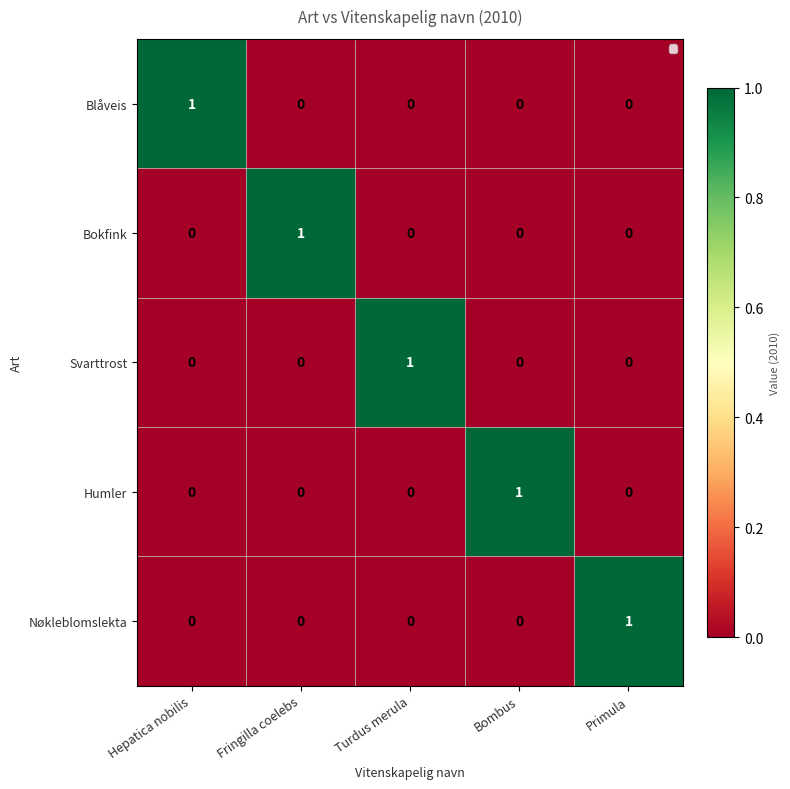

True or false: Nøkleblomslekta has a value of 1 at Primula.

True